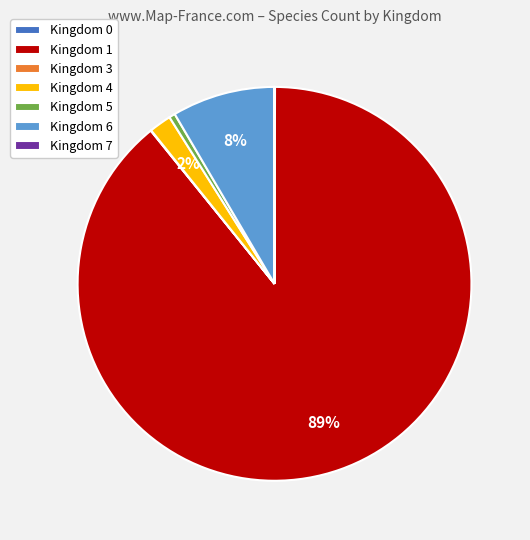

Which category has the biggest portion of the pie?

Kingdom 1